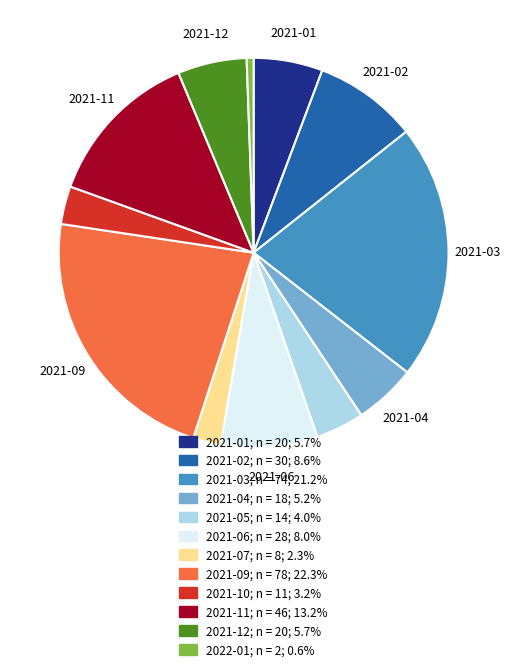

Is there a majority slice in this chart?

No